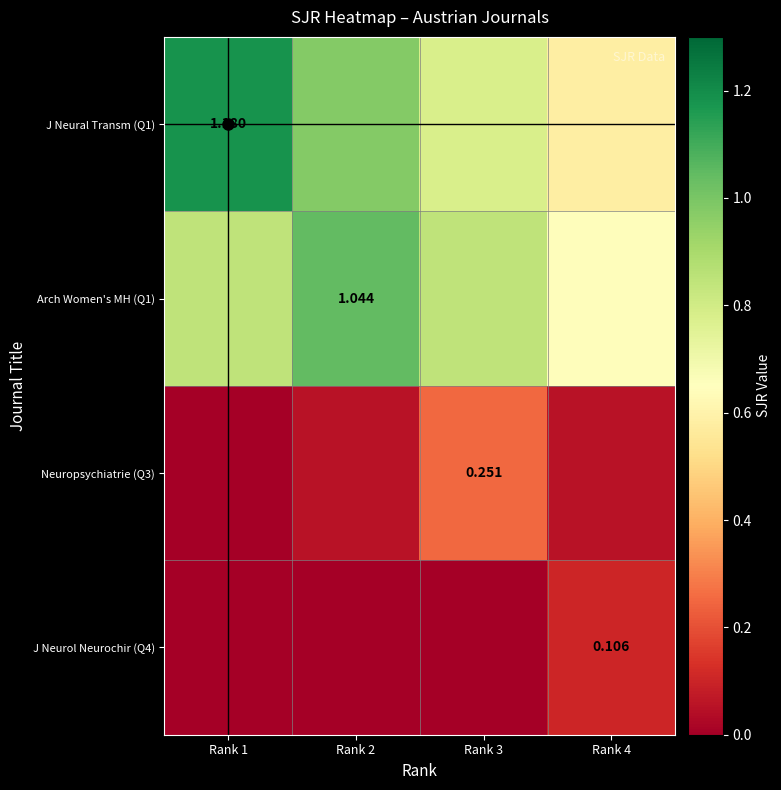

Is the value of J Neural Transm (Q1) at Rank 1 greater than the value of Arch Women's MH (Q1) at Rank 2?

Yes